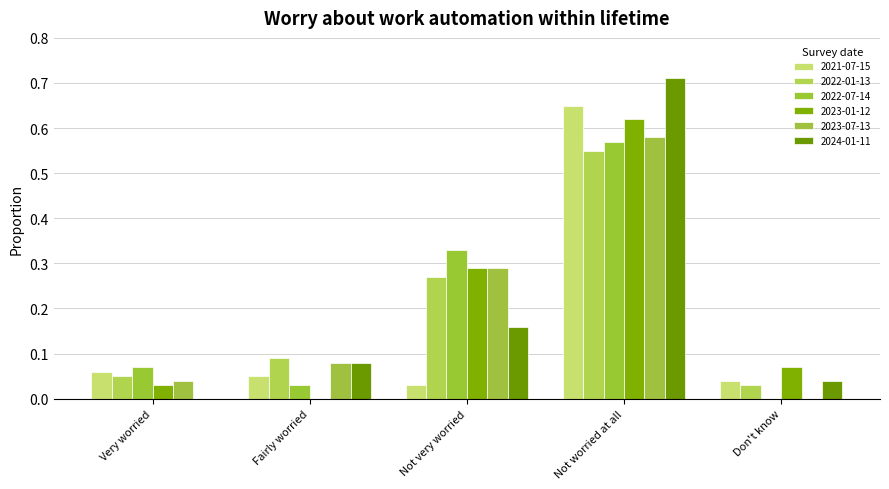

List the series in order of their peak value, lowest first.

2022-01-13, 2022-07-14, 2023-07-13, 2023-01-12, 2021-07-15, 2024-01-11